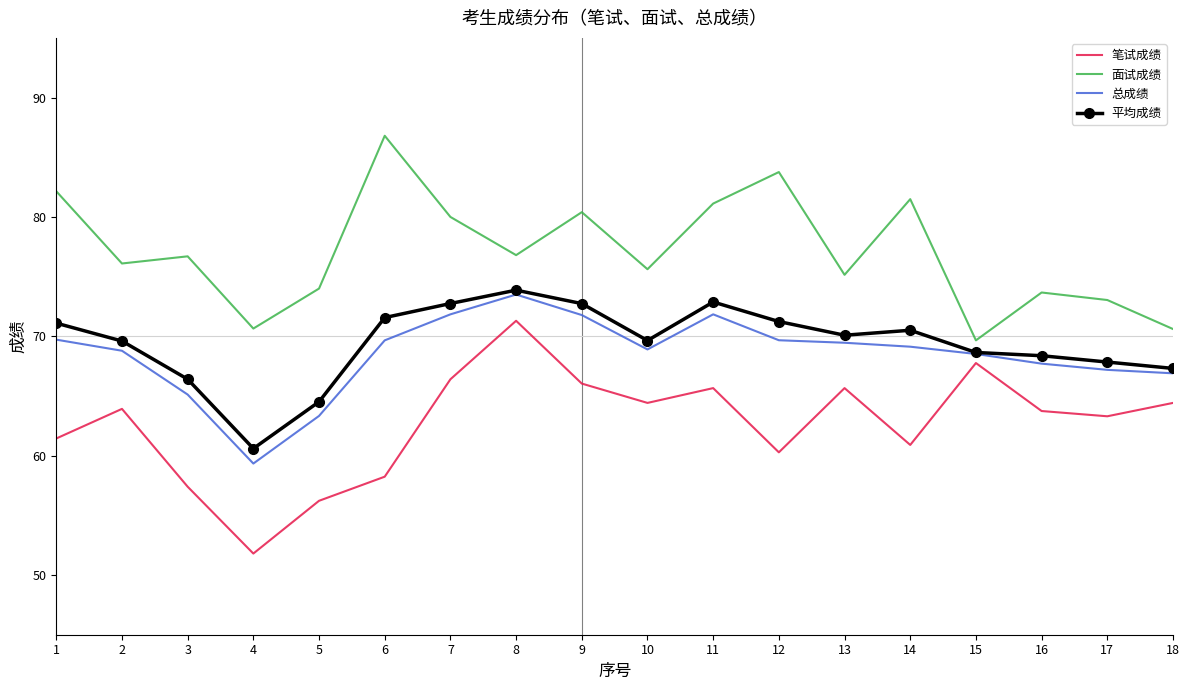

True or false: 面试成绩 and 平均成绩 intersect in this chart.

False